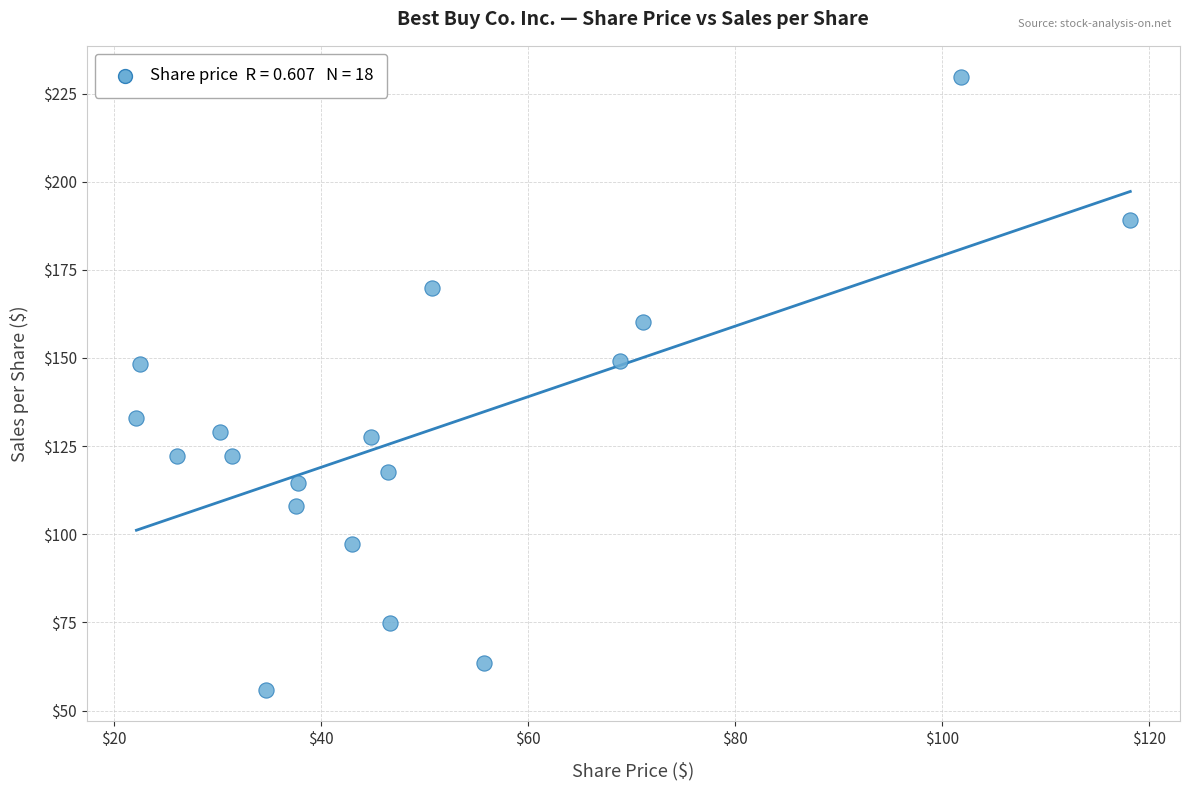

What is the range of Y values (max minus min)?

174.0